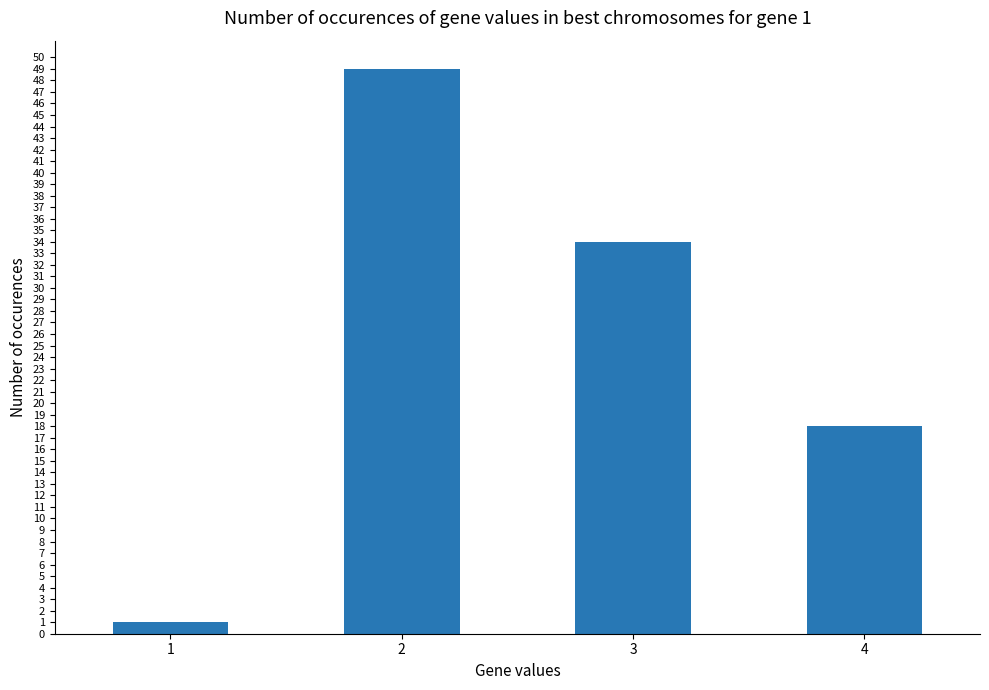

What is the change in value from 2 to 3?

-15